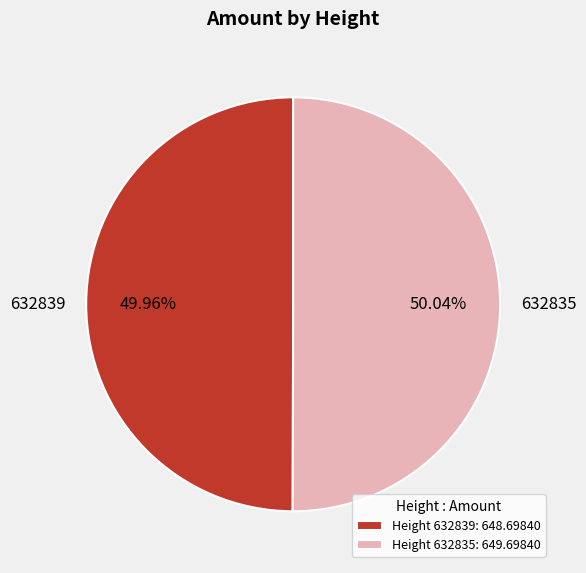

How many slices are in this pie chart?

2